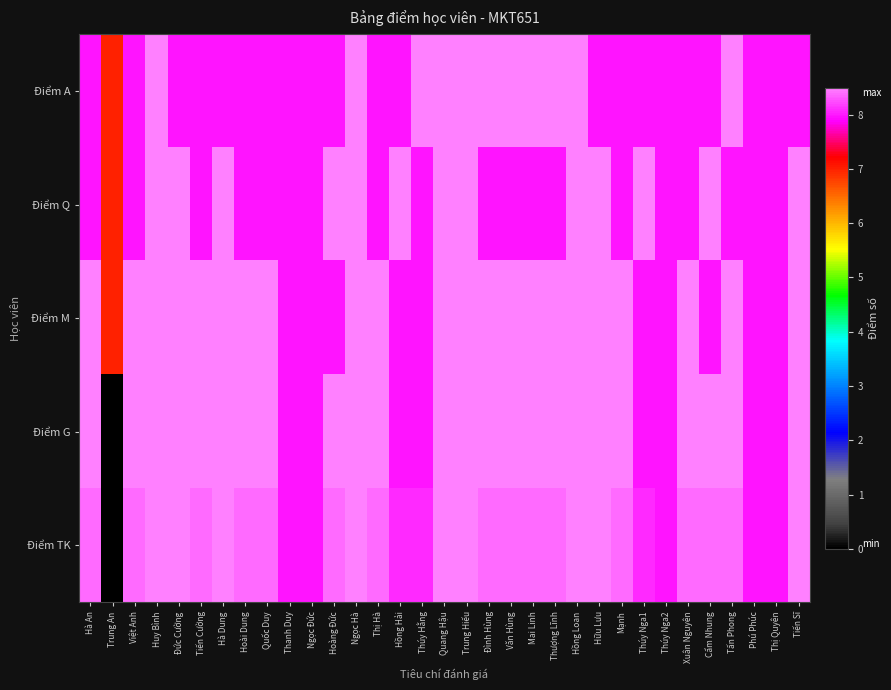

Which series changed the most between Việt Anh and Quang Hậu?

Điểm A